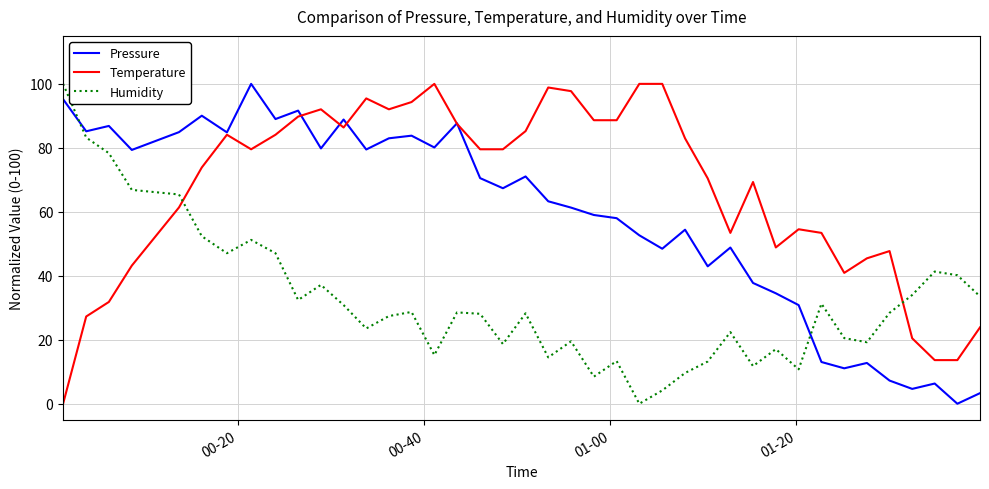

List the series in order of their overall mean, highest first.

Temperature, Pressure, Humidity